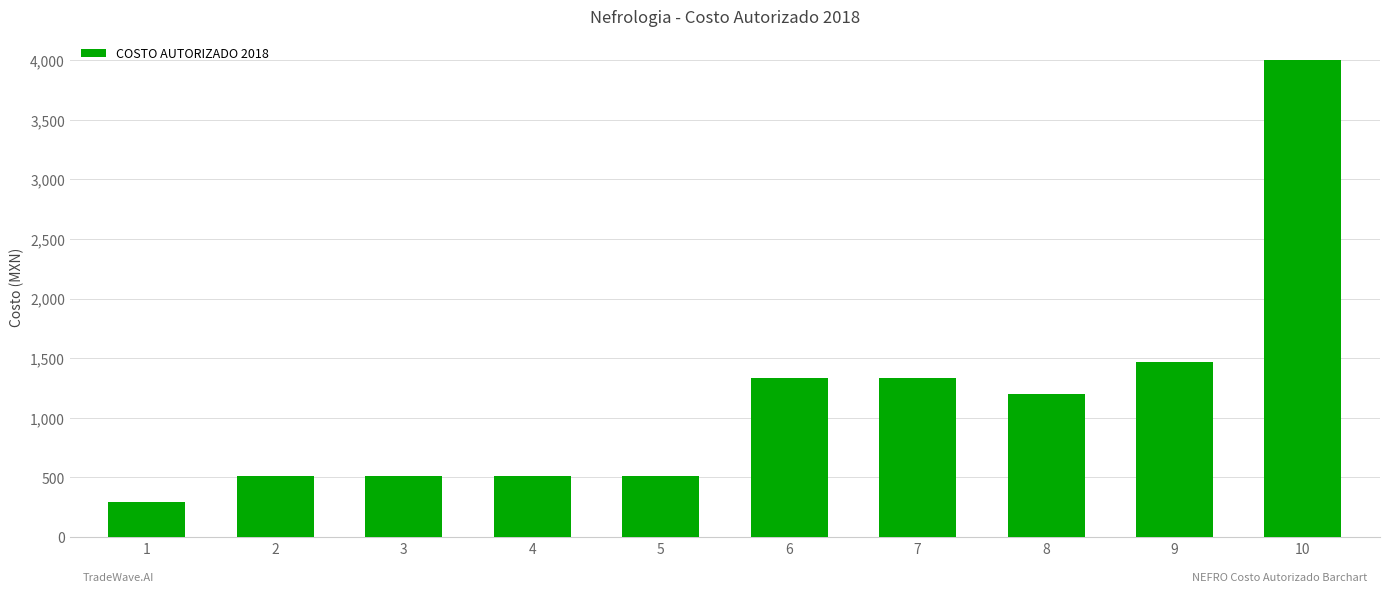

The value at 3 is 514.2. True or false?

True